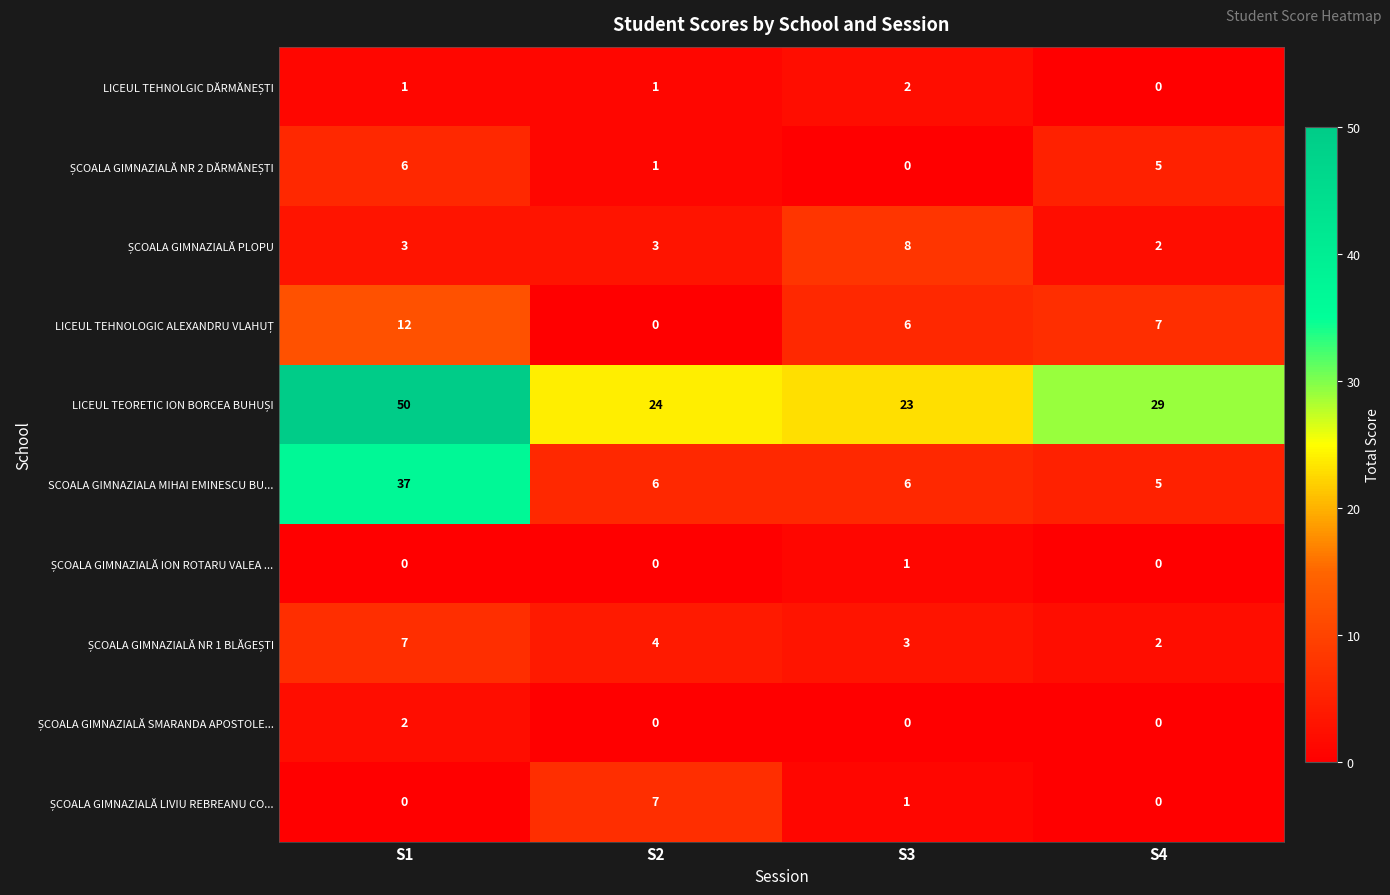

What is the total value across all series at S2?

46